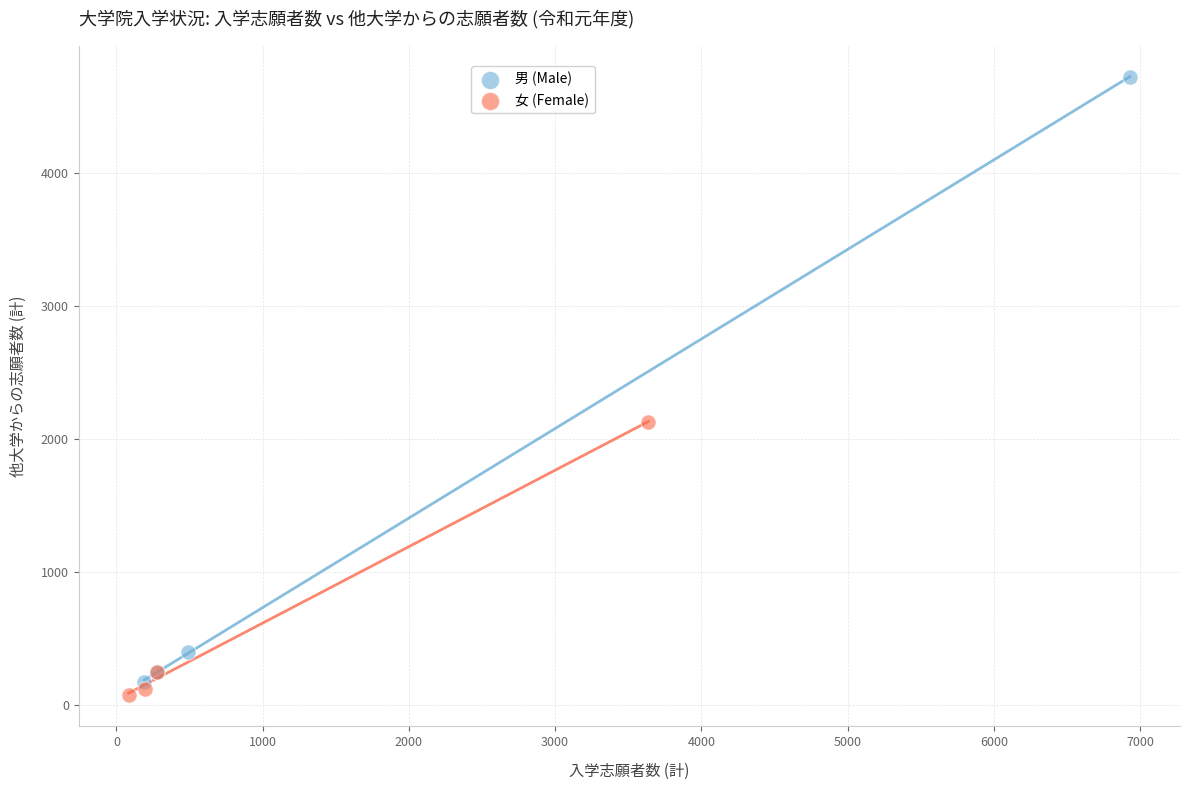

Which series has the largest Y range (max minus min)?

男 (Male)